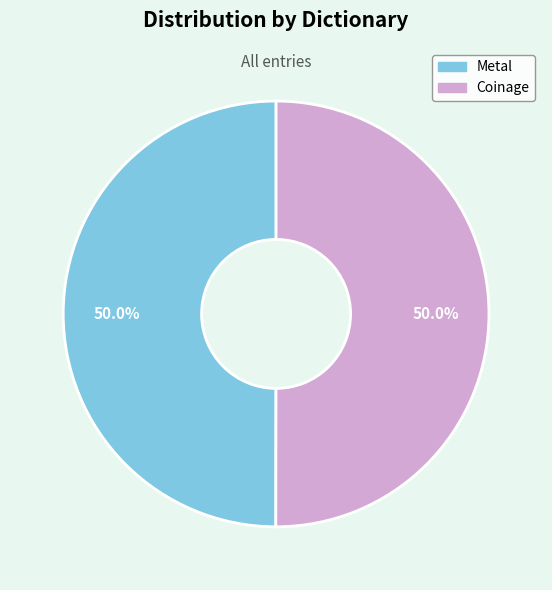

What is the ratio of the value at Metal to the value at Coinage?

1.0